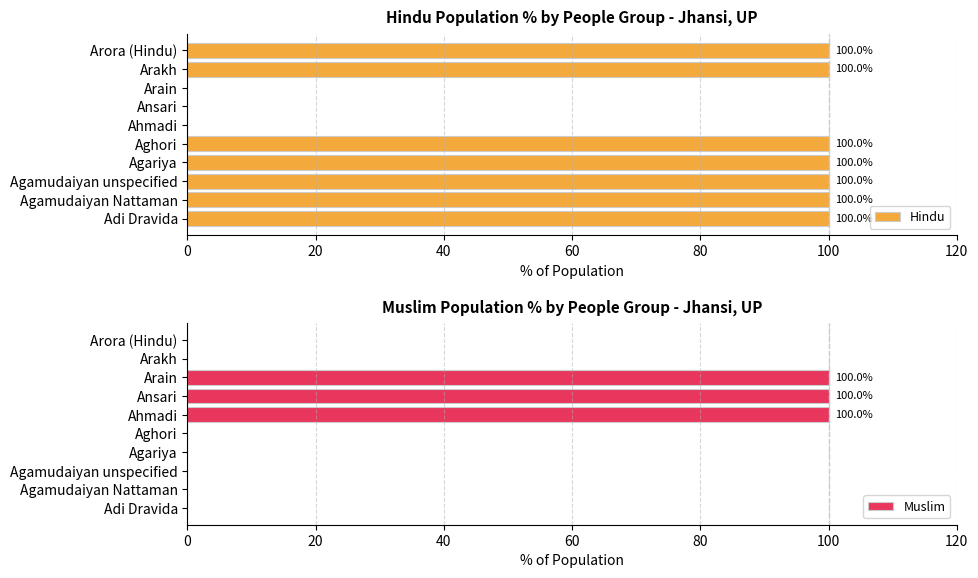

The value of Hindu at Ansari is 0. True or false?

True